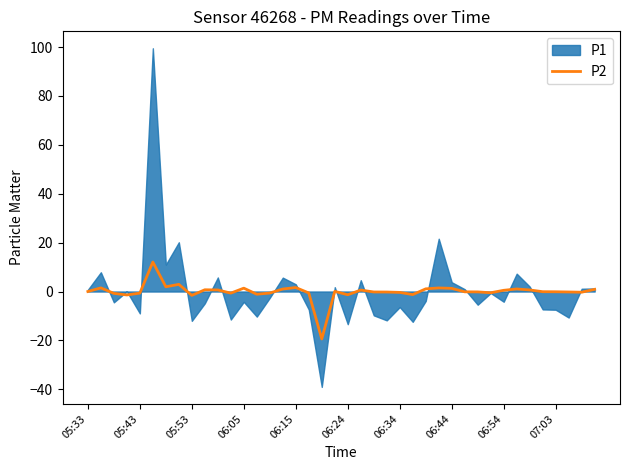

The P2 series shows 1.6 at 06:15. True or false?

True